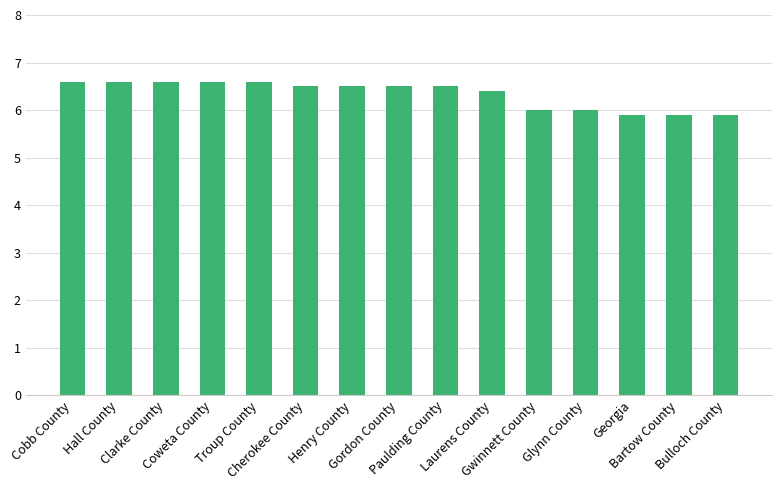

What is the sum of the values at Laurens County and Gordon County?

12.9